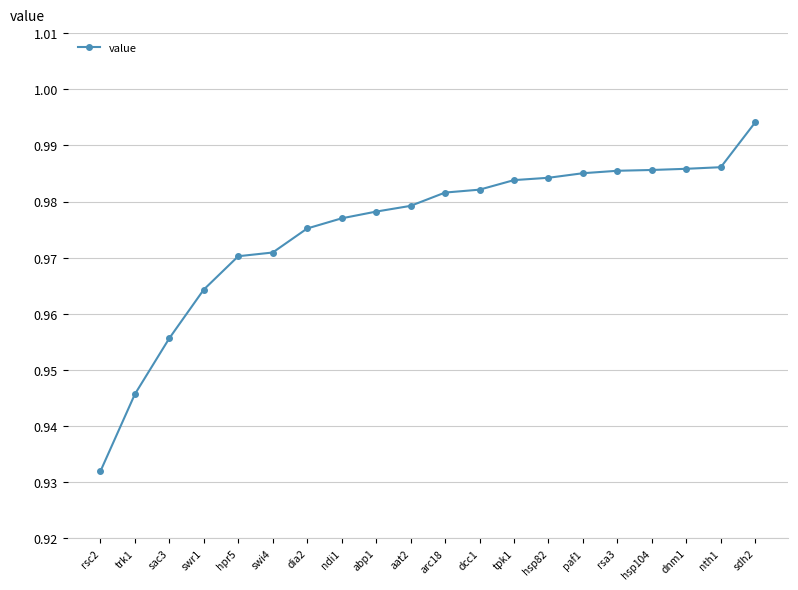

At which label is the value closest to 0?

rsc2